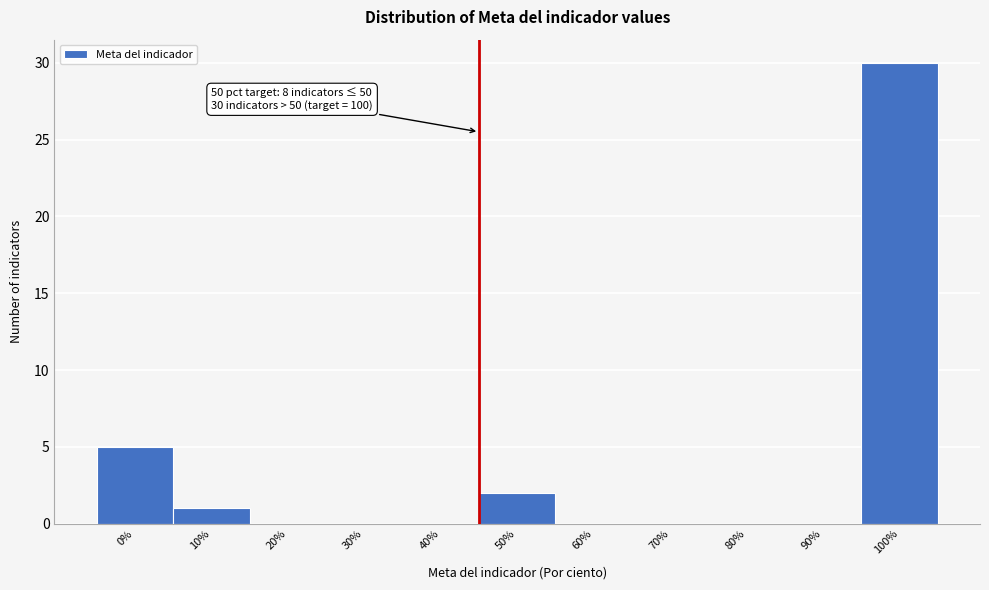

Reading right to left, list all the values displayed in this chart.

100%=30	90%=0	80%=0	70%=0	60%=0	50%=2	40%=0	30%=0	20%=0	10%=1	0%=5